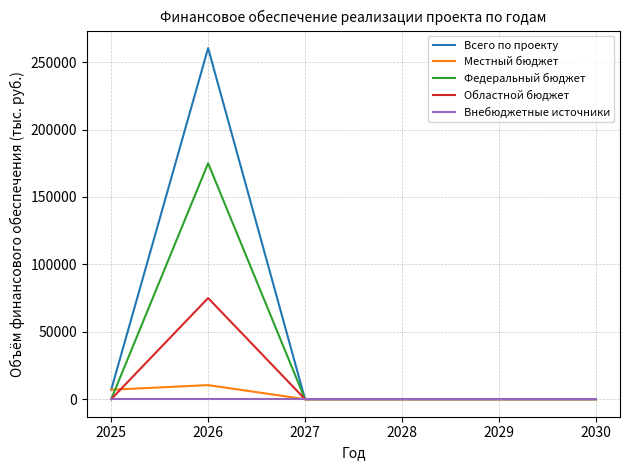

How many categories are shown in the chart?

6